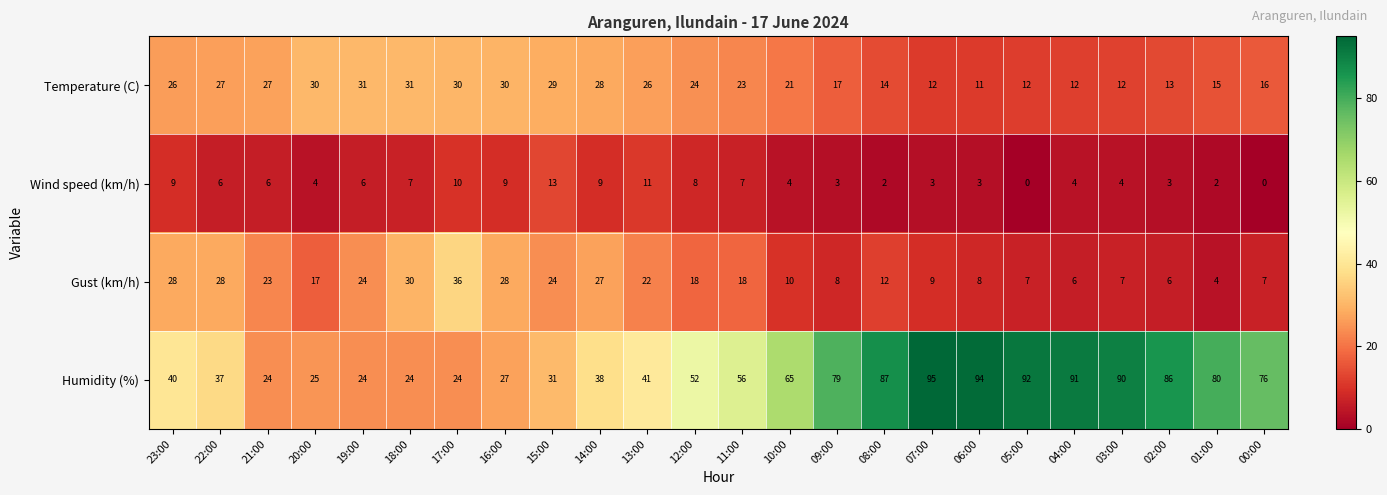

What is the total value across all series at 10:00?

100